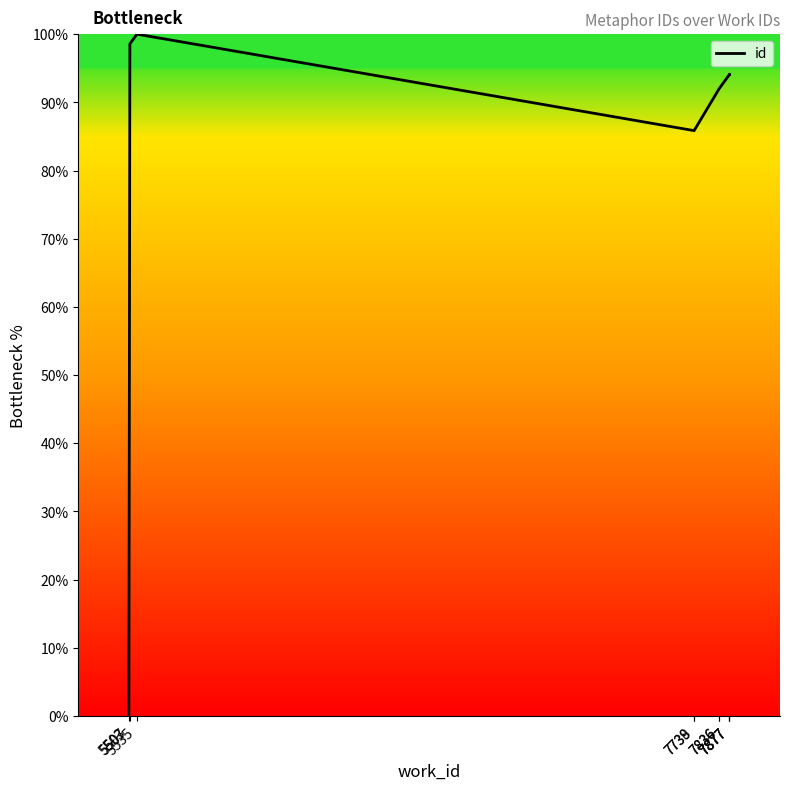

Which label corresponds to the smallest value in the chart?

5503